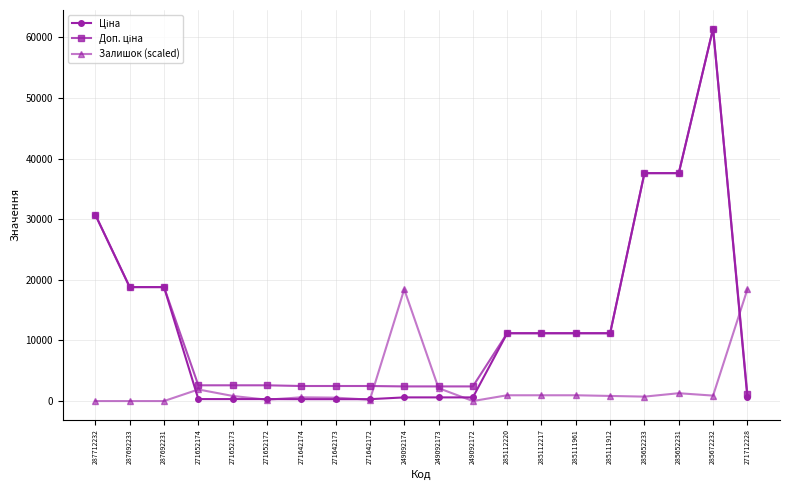

What is the maximum value shown in the chart?

61434.3